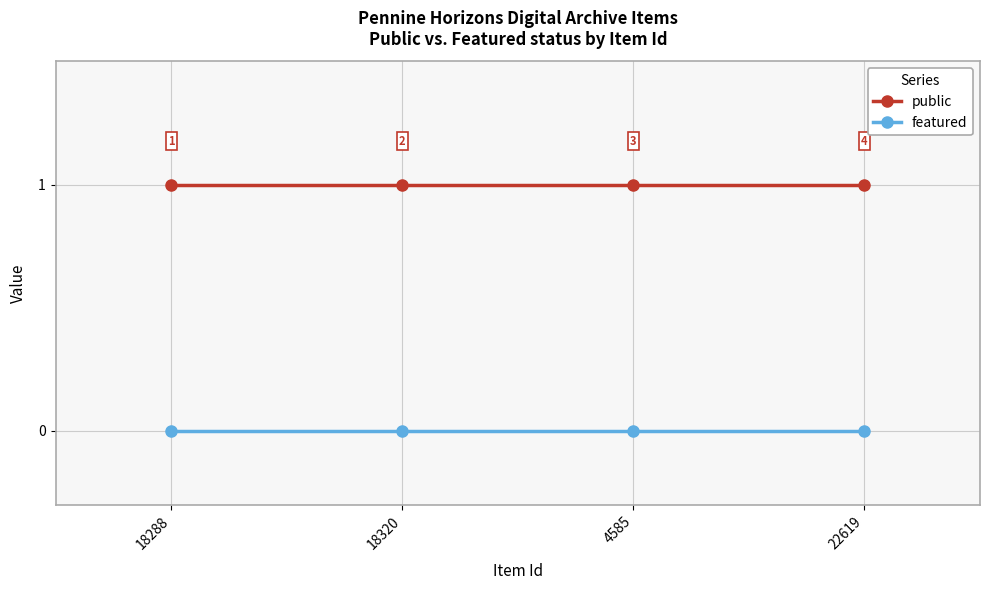

Reading left to right, extract all data points from this chart.

public: 18288=1	18320=1	4585=1	22619=1
featured: 18288=0	18320=0	4585=0	22619=0